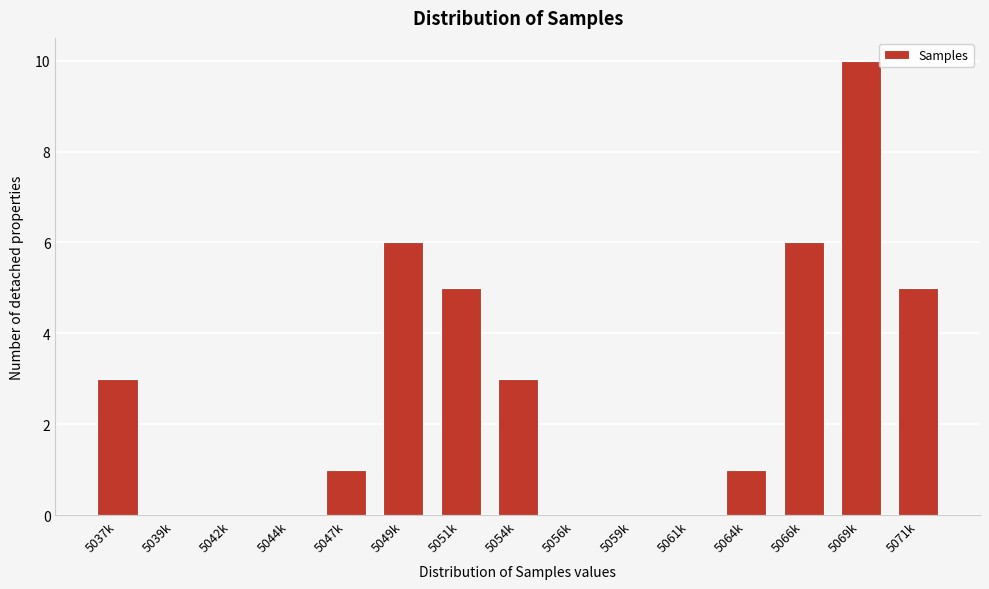

Reading left to right, list all the values displayed in this chart.

5037k=3	5039k=0	5042k=0	5044k=0	5047k=1	5049k=6	5051k=5	5054k=3	5056k=0	5059k=0	5061k=0	5064k=1	5066k=6	5069k=10	5071k=5